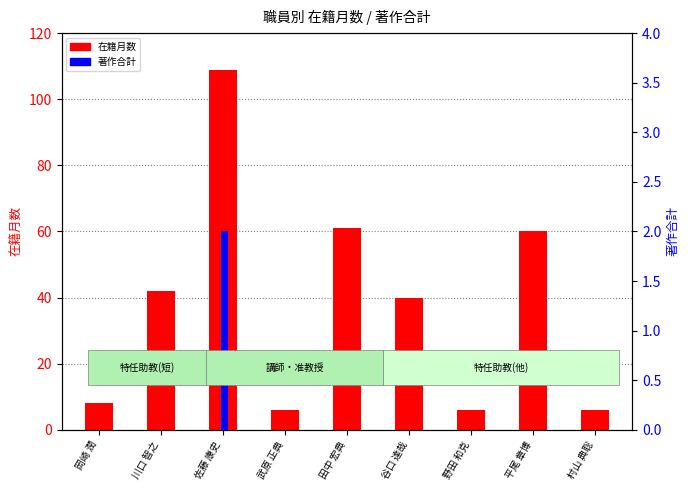

Reading right to left, extract all data points from this chart.

在籍月数: 6	60	6	40	61	6	109	42	8
著作合計: 0	0	0	0	0	0	2	0	0